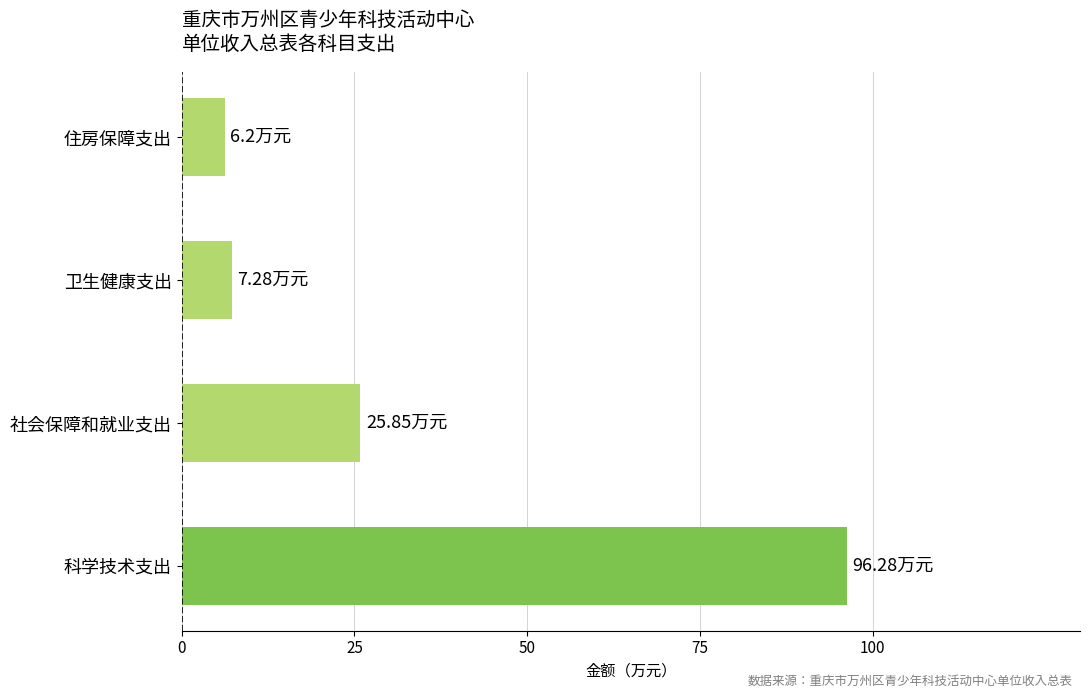

What is the difference between the maximum and second lowest values?

89.0